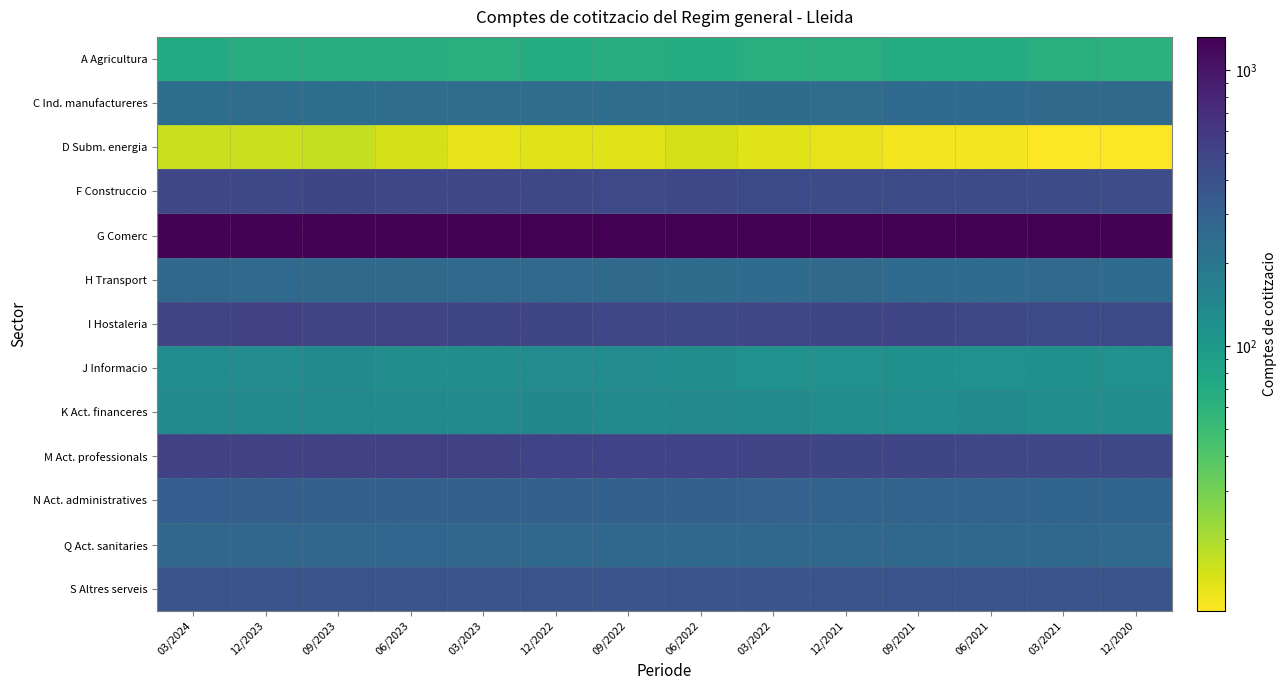

Reading left to right, extract all data points from this chart.

A Agricultura: 03/2024=71	12/2023=67	09/2023=67	06/2023=67	03/2023=66	12/2022=68	09/2022=67	06/2022=68	03/2022=66	12/2021=66	09/2021=69	06/2021=69	03/2021=66	12/2020=62
C Ind. manufactureres: 03/2024=233	12/2023=236	09/2023=234	06/2023=238	03/2023=237	12/2022=240	09/2022=240	06/2022=237	03/2022=244	12/2021=238	09/2021=246	06/2021=249	03/2021=250	12/2020=250
D Subm. energia: 03/2024=16	12/2023=16	09/2023=17	06/2023=15	03/2023=13	12/2022=14	09/2022=14	06/2022=15	03/2022=14	12/2021=13	09/2021=12	06/2021=12	03/2021=11	12/2020=11
F Construccio: 03/2024=474	12/2023=468	09/2023=481	06/2023=473	03/2023=472	12/2022=463	09/2022=460	06/2022=466	03/2022=452	12/2021=438	09/2021=440	06/2021=444	03/2021=438	12/2020=426
G Comerc: 03/2024=1271	12/2023=1280	09/2023=1283	06/2023=1274	03/2023=1273	12/2022=1297	09/2022=1295	06/2022=1297	03/2022=1305	12/2021=1317	09/2021=1297	06/2021=1309	03/2021=1298	12/2020=1316
H Transport: 03/2024=262	12/2023=258	09/2023=252	06/2023=252	03/2023=257	12/2022=256	09/2022=250	06/2022=244	03/2022=248	12/2021=251	09/2021=247	06/2021=248	03/2021=257	12/2020=249
I Hostaleria: 03/2024=497	12/2023=509	09/2023=493	06/2023=491	03/2023=489	12/2022=488	09/2022=472	06/2022=469	03/2022=474	12/2021=481	09/2021=481	06/2021=467	03/2021=447	12/2020=446
J Informacio: 03/2024=129	12/2023=132	09/2023=133	06/2023=126	03/2023=127	12/2022=132	09/2022=130	06/2022=125	03/2022=118	12/2021=116	09/2021=120	06/2021=117	03/2021=119	12/2020=117
K Act. financeres: 03/2024=133	12/2023=136	09/2023=136	06/2023=135	03/2023=137	12/2022=141	09/2022=137	06/2022=138	03/2022=136	12/2021=127	09/2021=129	06/2021=134	03/2021=127	12/2020=126
M Act. professionals: 03/2024=522	12/2023=519	09/2023=518	06/2023=527	03/2023=524	12/2022=507	09/2022=505	06/2022=504	03/2022=495	12/2021=489	09/2021=481	06/2021=478	03/2021=477	12/2020=465
N Act. administratives: 03/2024=313	12/2023=309	09/2023=306	06/2023=306	03/2023=299	12/2022=299	09/2022=300	06/2022=296	03/2022=292	12/2021=288	09/2021=286	06/2021=285	03/2021=280	12/2020=282
Q Act. sanitaries: 03/2024=270	12/2023=270	09/2023=272	06/2023=274	03/2023=271	12/2022=267	09/2022=267	06/2022=264	03/2022=264	12/2021=265	09/2021=264	06/2021=266	03/2021=266	12/2020=259
S Altres serveis: 03/2024=381	12/2023=378	09/2023=382	06/2023=382	03/2023=377	12/2022=382	09/2022=375	06/2022=383	03/2022=376	12/2021=384	09/2021=382	06/2021=383	03/2021=381	12/2020=383